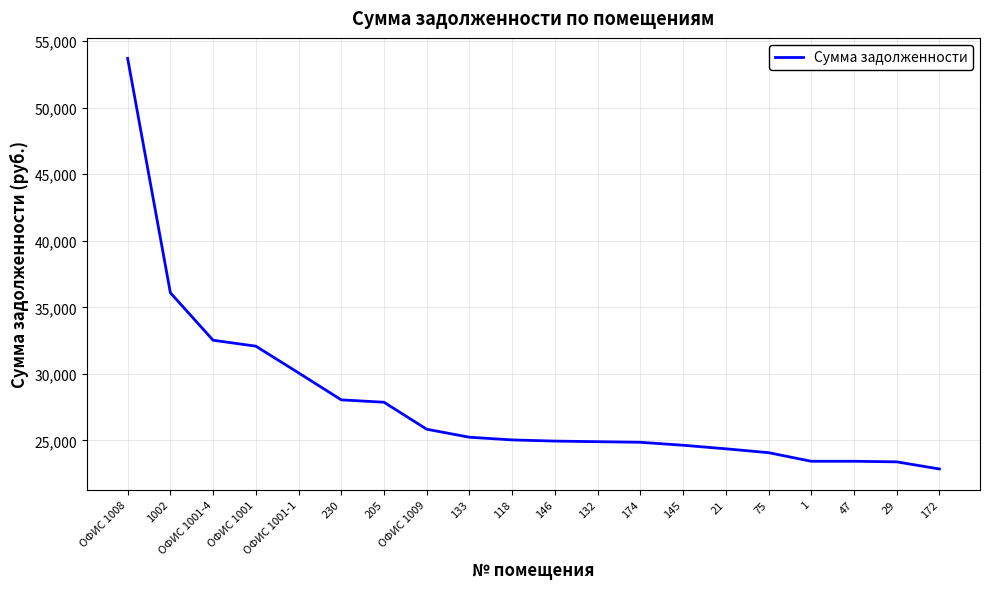

What is the minimum value shown in the chart?

22859.3